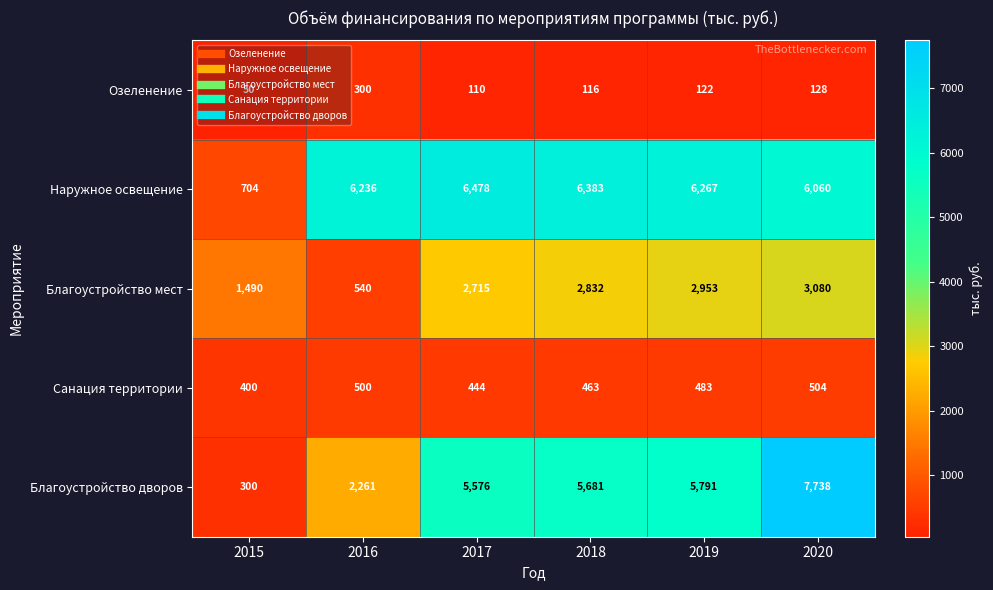

What is the lowest value of the Наружное освещение series?

704